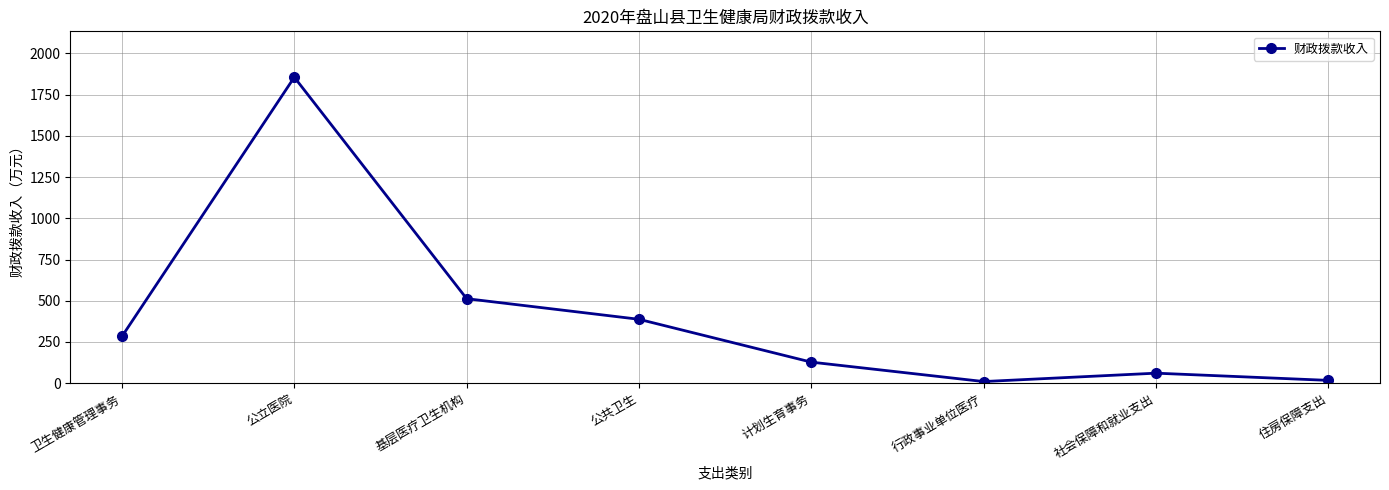

At which category does the chart reach its peak across all series?

公立医院